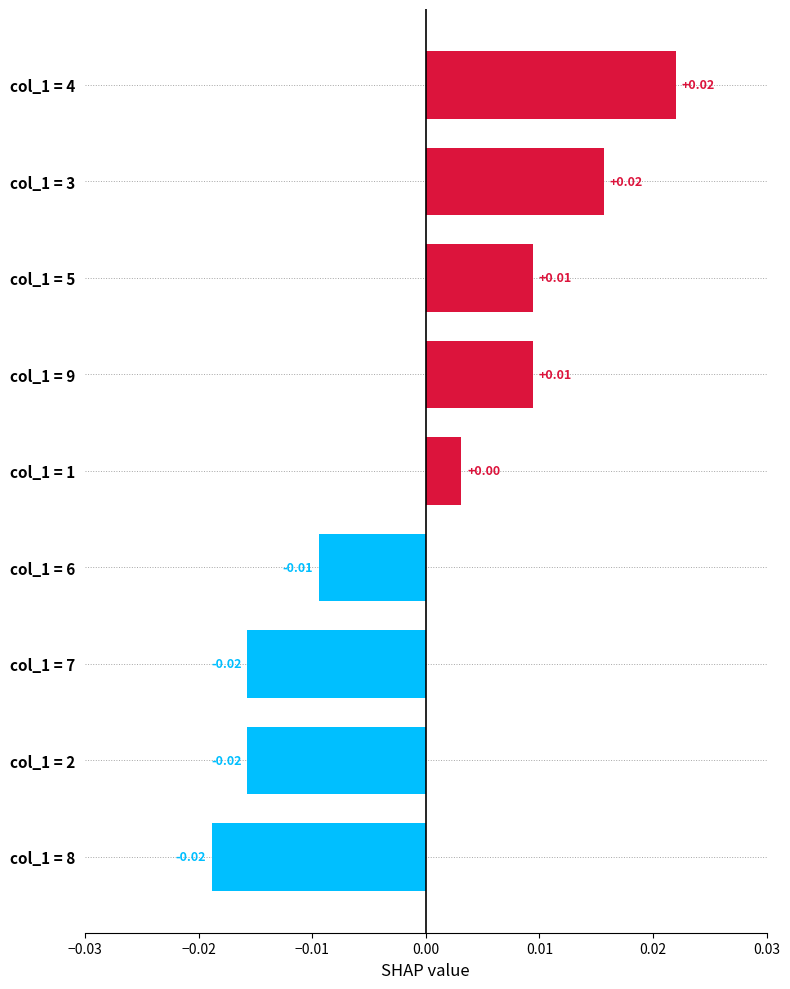

Between col_1 = 7 and col_1 = 6, which is larger?

col_1 = 6